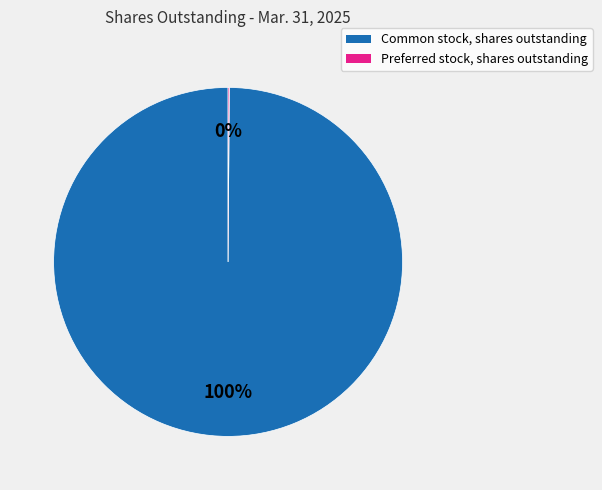

What is the largest slice in the pie chart?

Common stock, shares outstanding